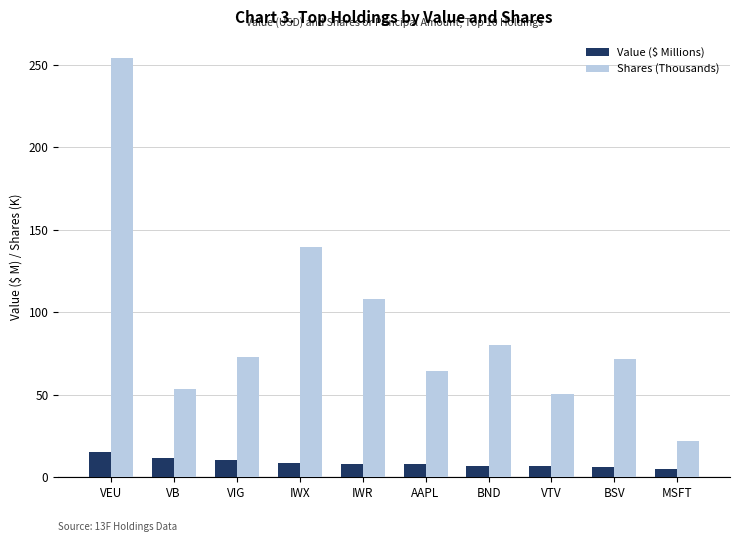

The Value ($ Millions) series shows 10.7 at VIG. True or false?

True